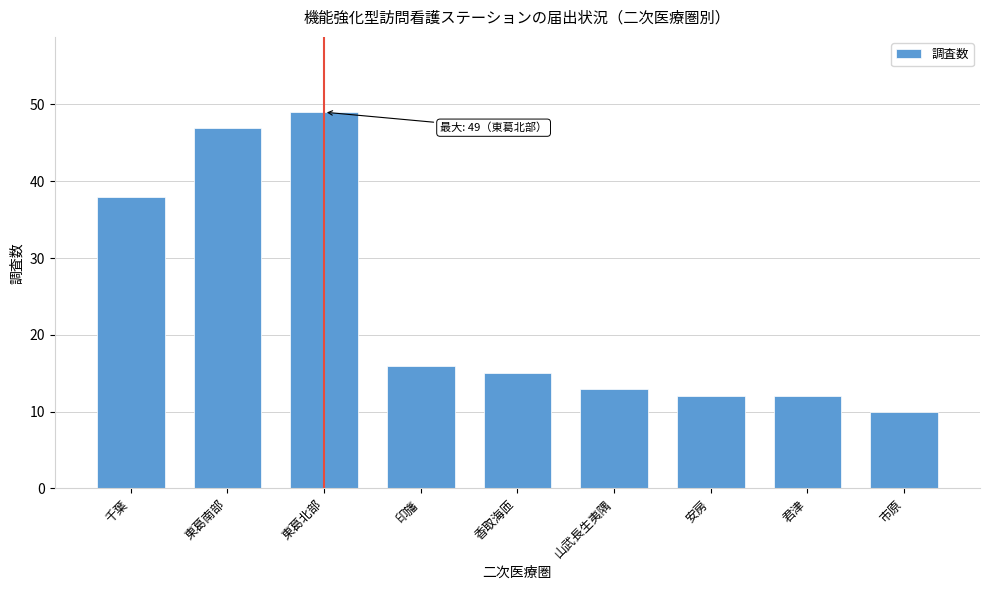

Reading left to right, list all the values displayed in this chart.

38	47	49	16	15	13	12	12	10